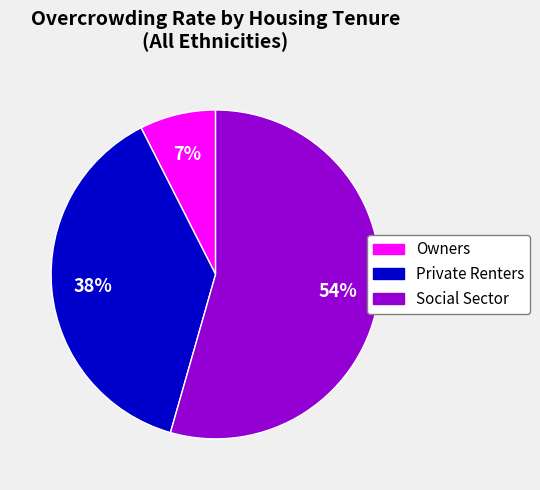

To the nearest percent, what is the average slice percentage?

33%